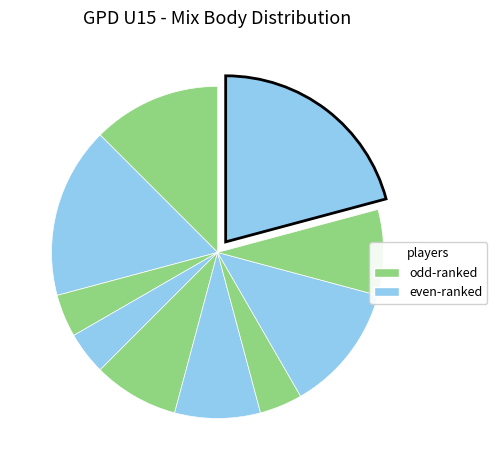

How many slices are in this pie chart?

10